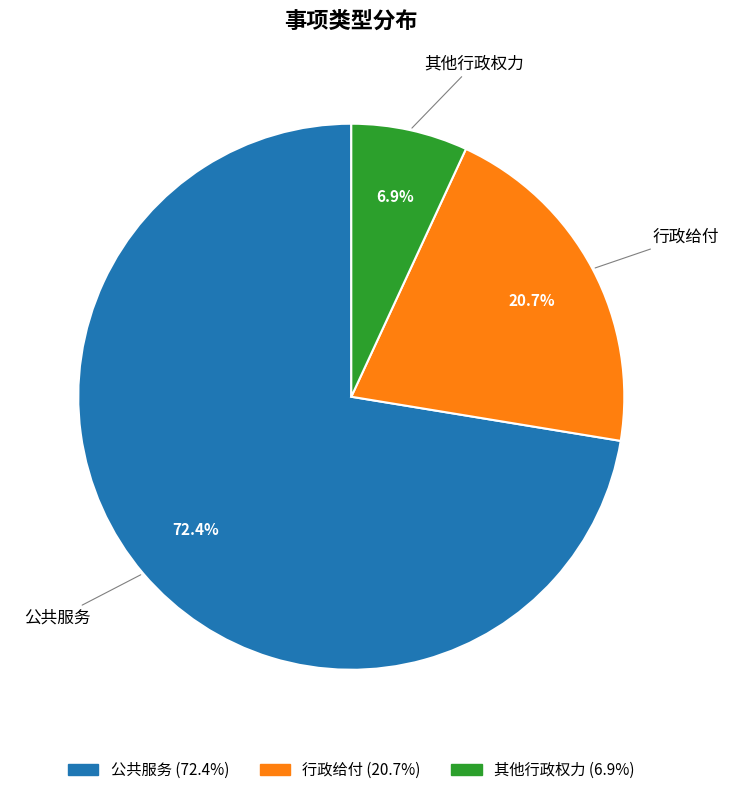

Which category has the biggest portion of the pie?

公共服务